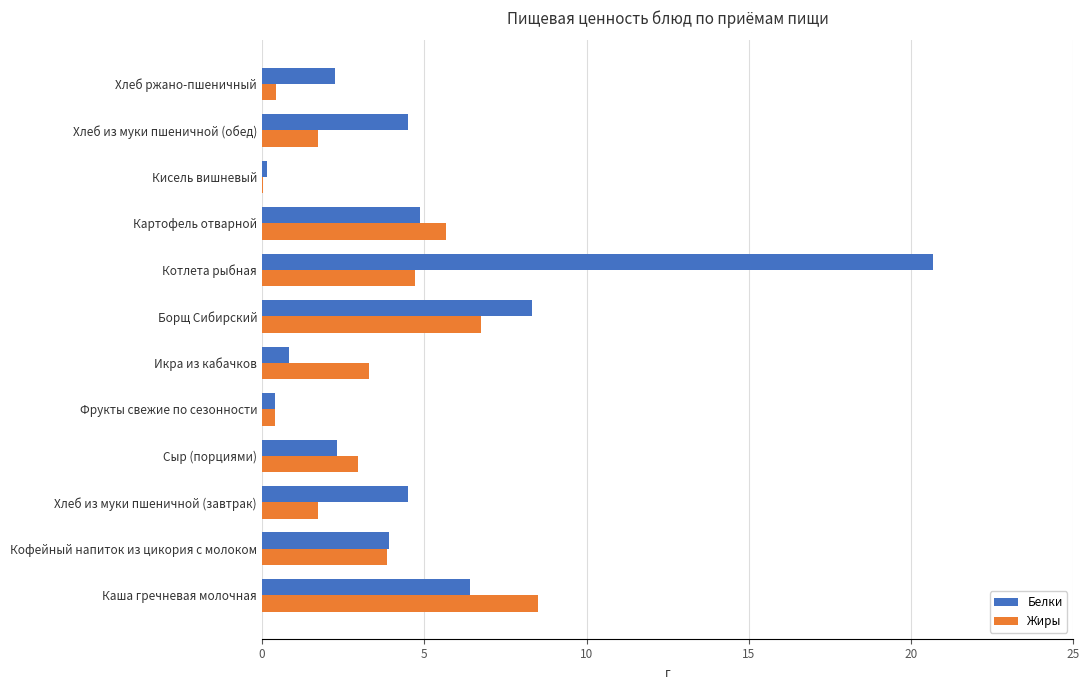

True or false: Белки has a value of 0.9 at Сыр (порциями).

False